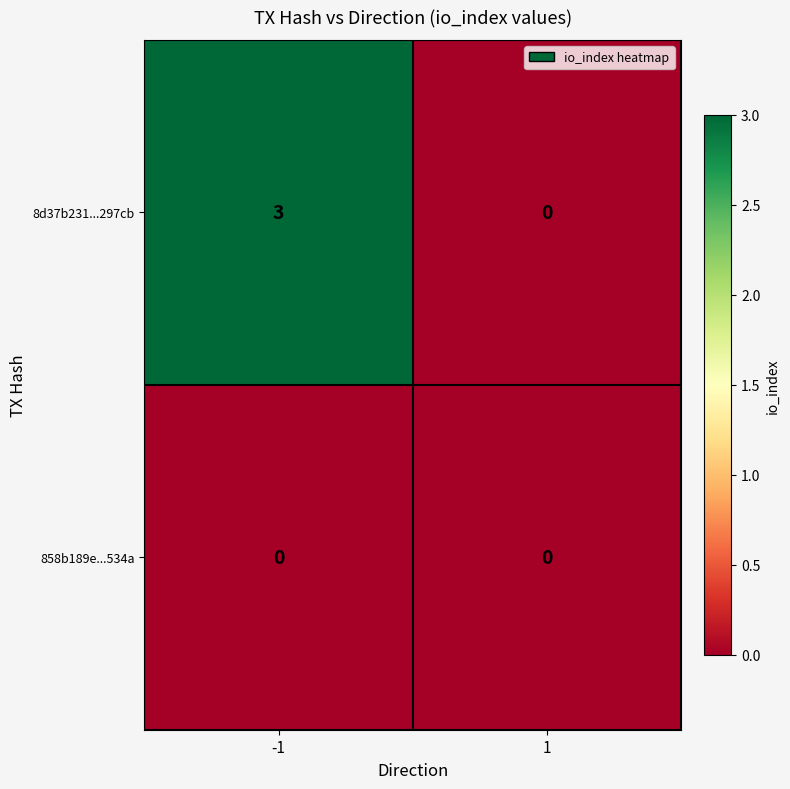

Reading left to right, what are all the values shown in this chart?

8d37b231...297cb: 3	0
858b189e...534a: 0	0